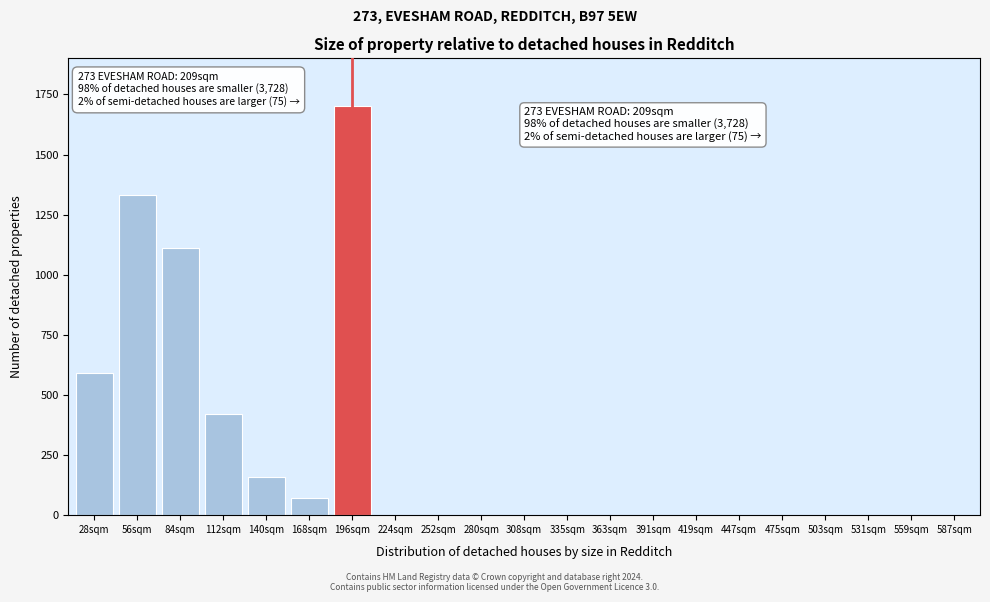

Reading left to right, what are all the values shown in this chart?

28sqm=590	56sqm=1330	84sqm=1110	112sqm=420	140sqm=160	168sqm=70	196sqm=1700	224sqm=0	252sqm=0	280sqm=0	308sqm=0	335sqm=0	363sqm=0	391sqm=0	419sqm=0	447sqm=0	475sqm=0	503sqm=0	531sqm=0	559sqm=0	587sqm=0